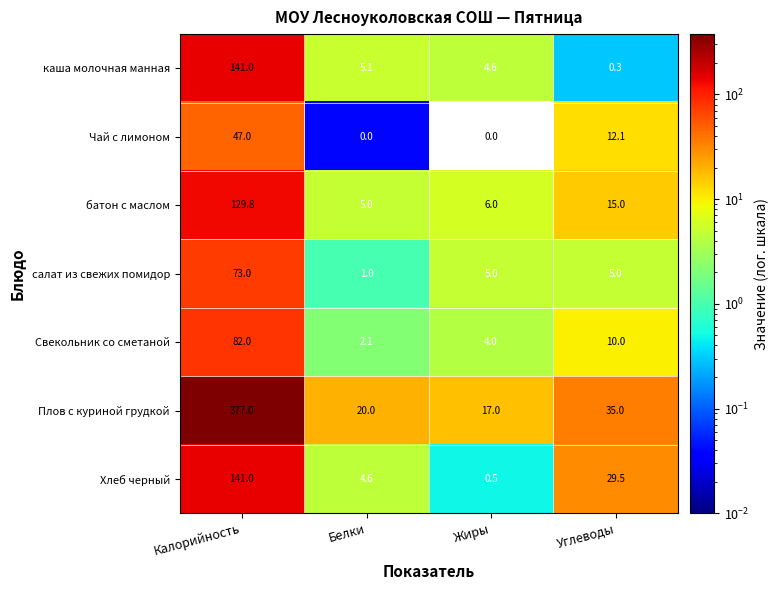

At Жиры, list the series in order from largest to smallest.

Плов с куриной грудкой, батон с маслом, салат из свежих помидор, каша молочная манная, Свекольник со сметаной, Хлеб черный, Чай с лимоном